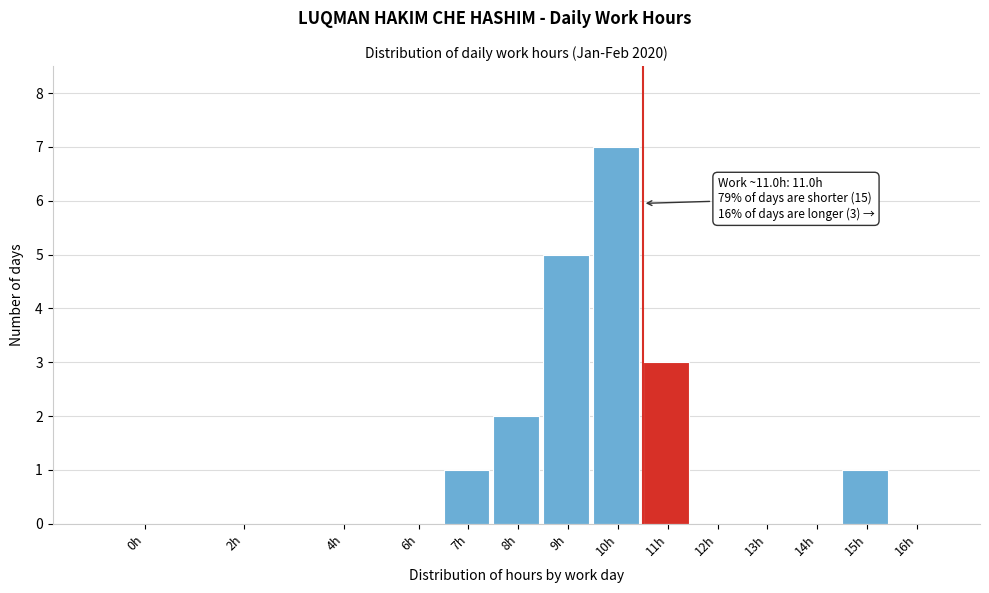

Reading left to right, extract all data points from this chart.

0h=0	2h=0	4h=0	6h=0	7h=1	8h=2	9h=5	10h=7	11h=3	12h=0	13h=0	14h=0	15h=1	16h=0